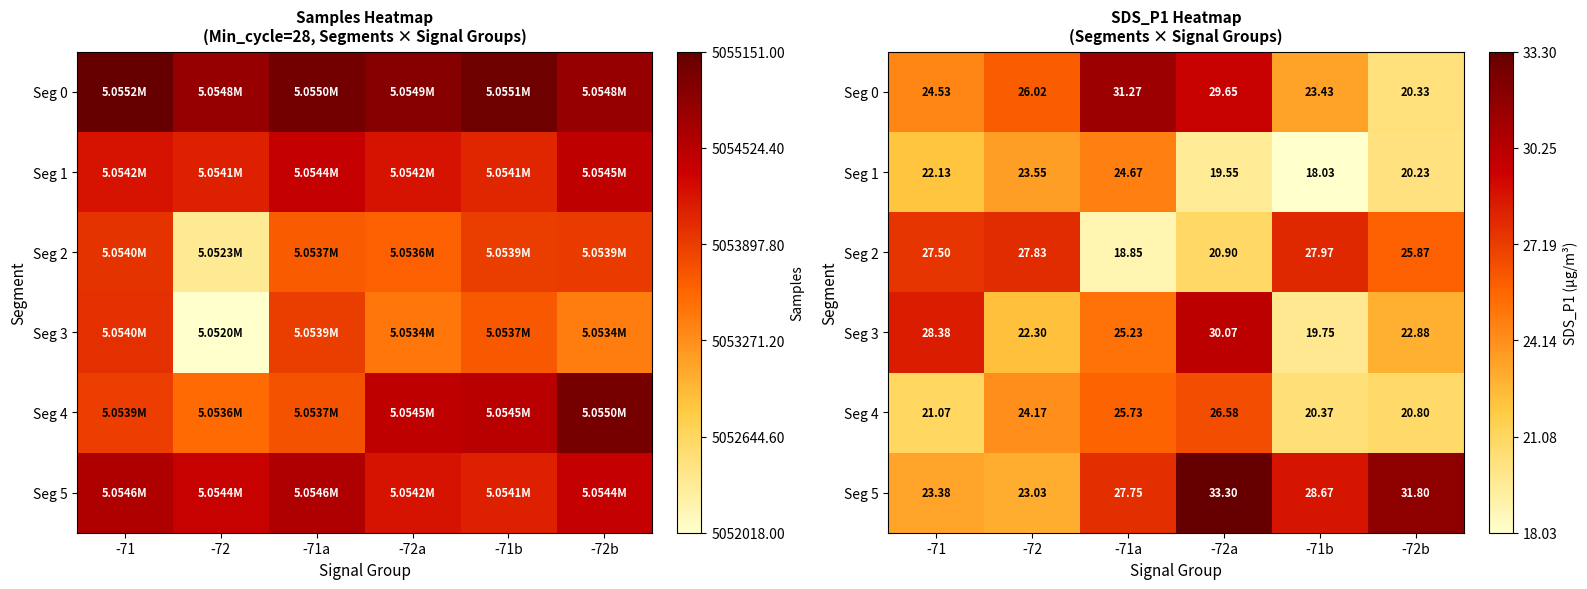

List the labels in order of Seg 5 value, largest first.

-72a, -72b, -71b, -71a, -71, -72